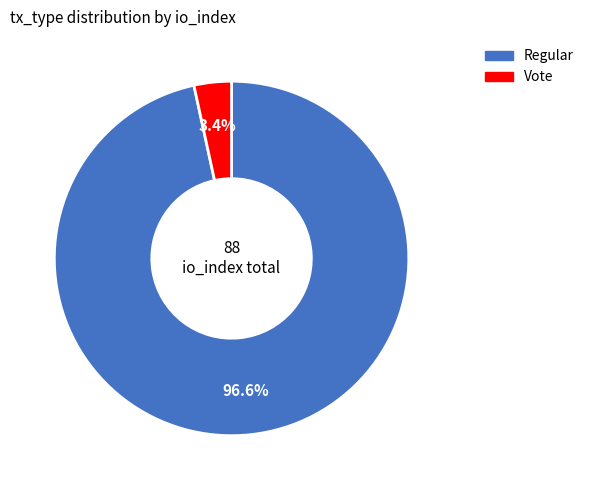

To the nearest percent, what is the difference between the largest and smallest slice percentages?

93%